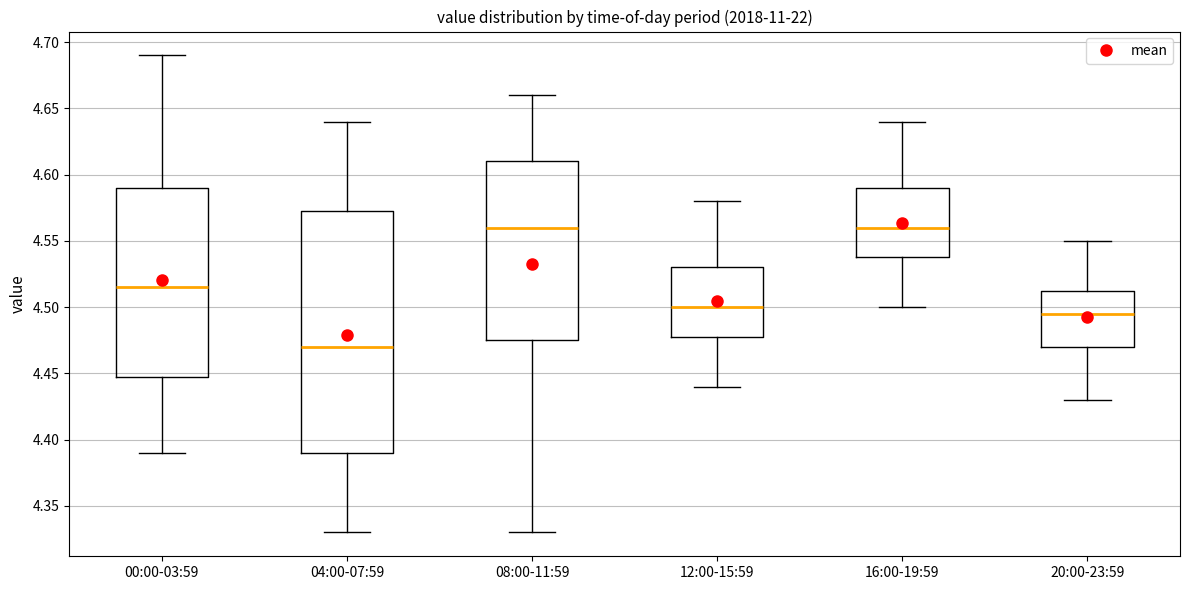

Comparing the boxes themselves (not the whiskers), which one is the tallest?

04:00-07:59